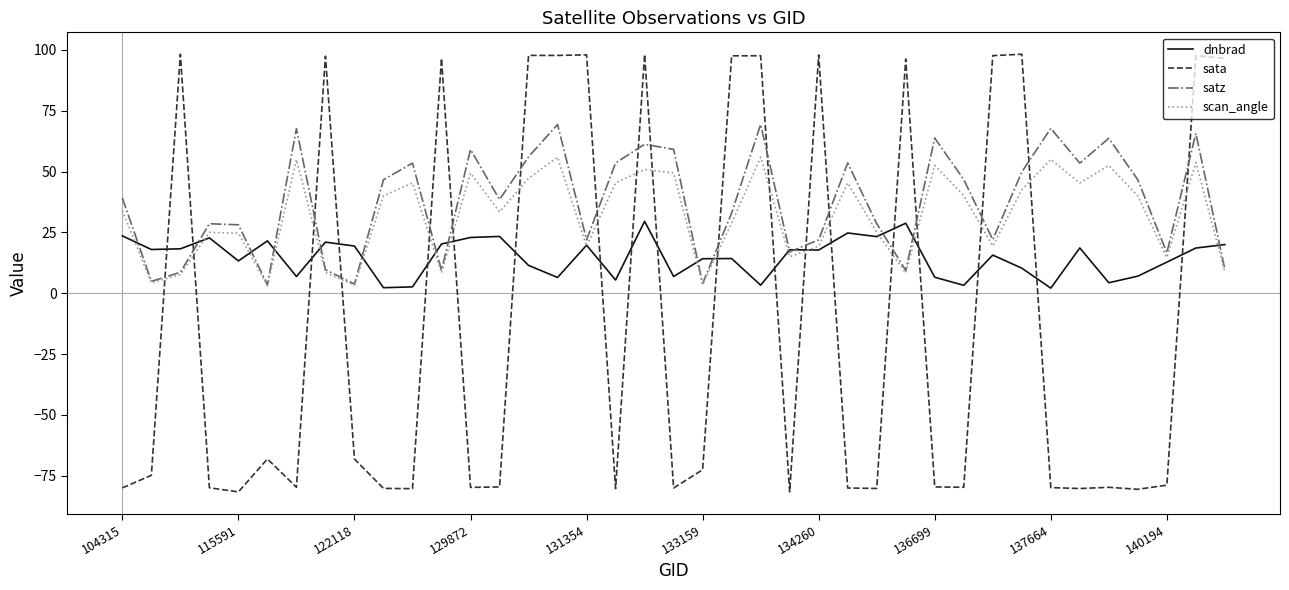

How many times do sata and dnbrad cross each other?

19